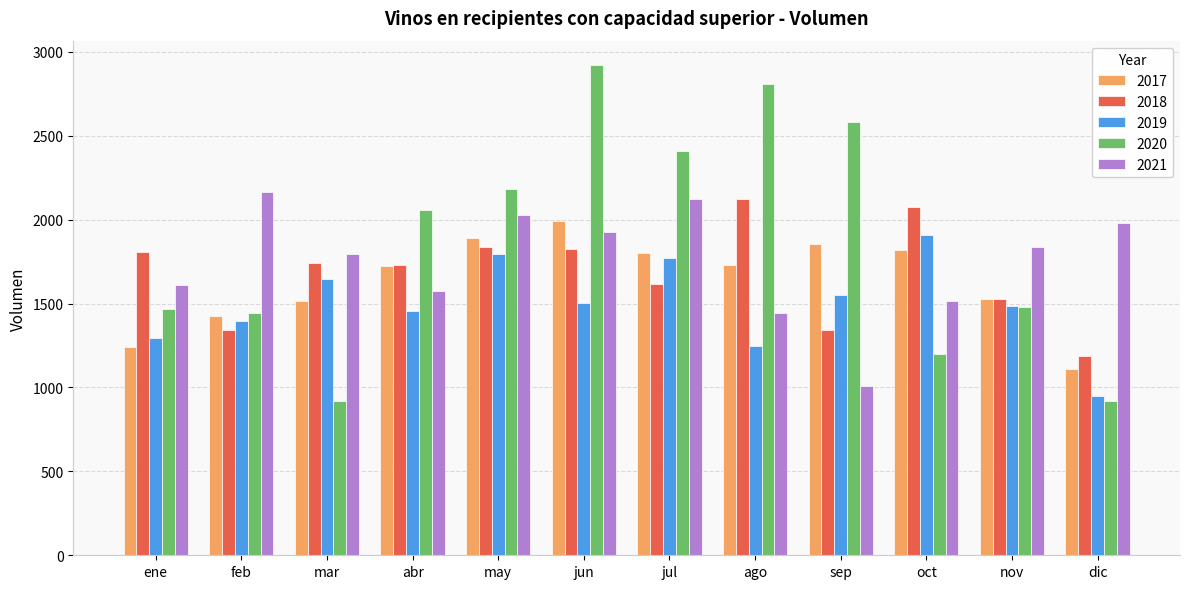

Which label corresponds to the largest value in the chart?

jun